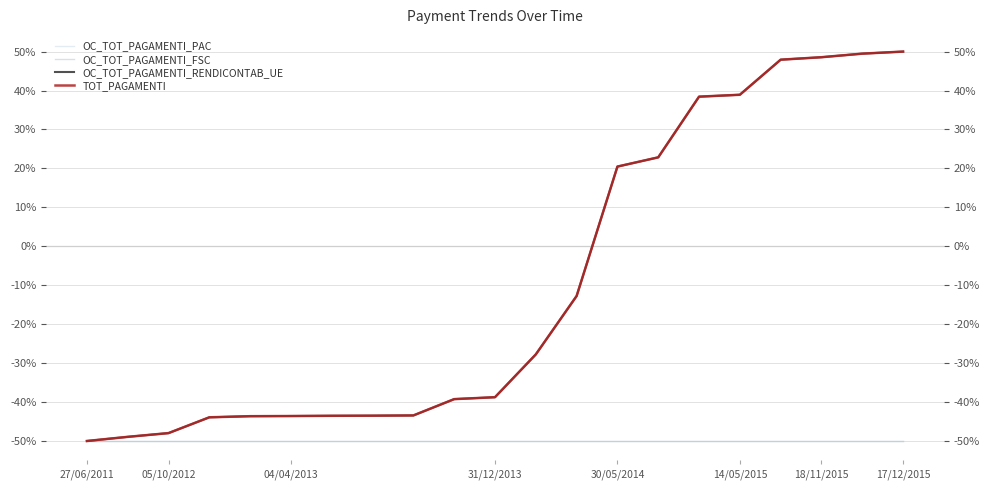

What is the sum of the OC_TOT_PAGAMENTI_FSC values at 31/12/2013 and 18/11/2015?

-100.0